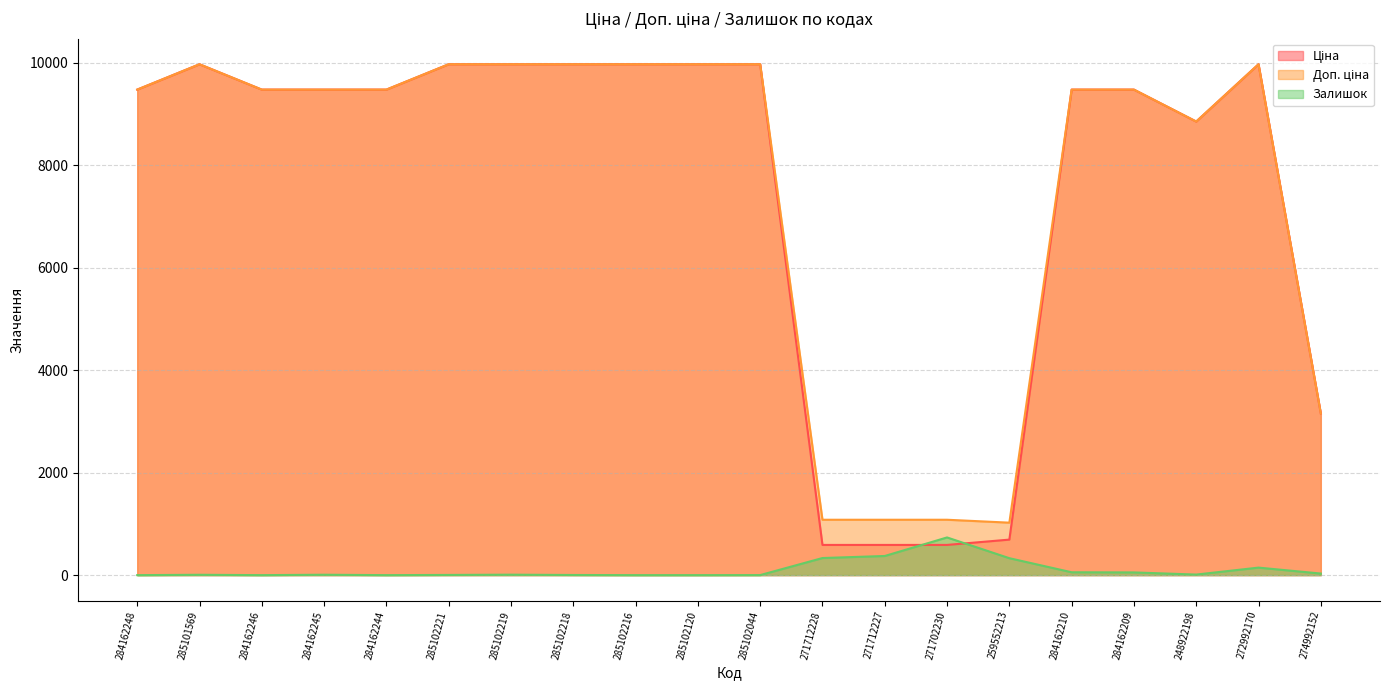

Between 271712228 and 271712227, which series saw the biggest shift?

Залишок